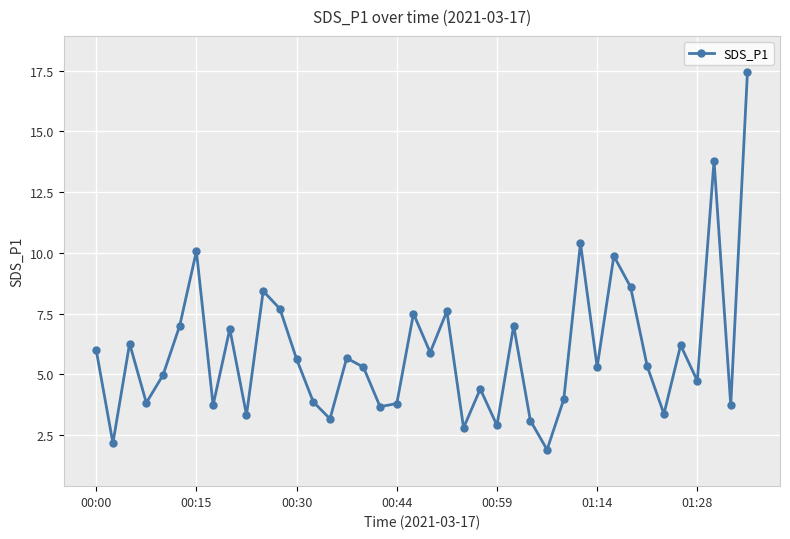

What is the average value?

5.9